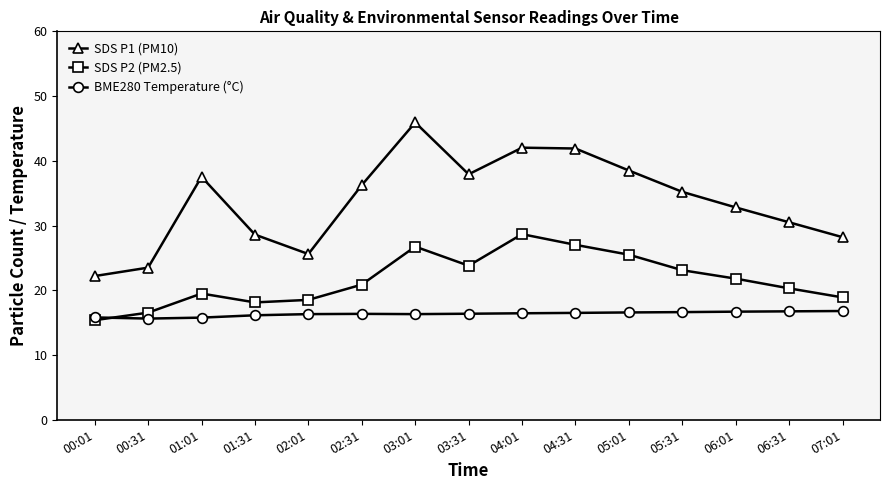

Which series has the largest range (max minus min)?

SDS P1 (PM10)